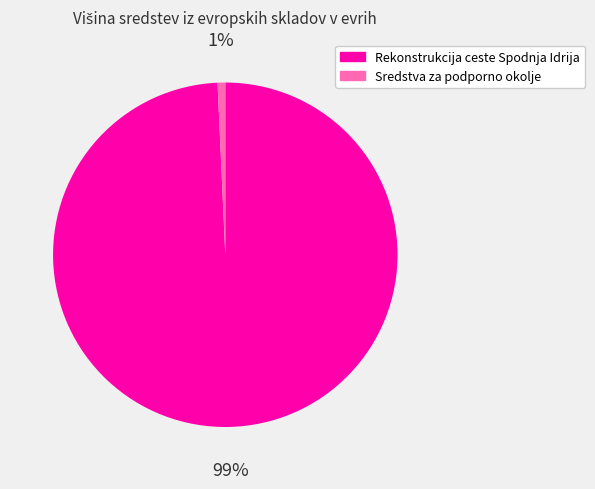

To the nearest percent, what is the combined percentage of Sredstva za podporno okolje and Rekonstrukcija ceste Spodnja Idrija?

100%